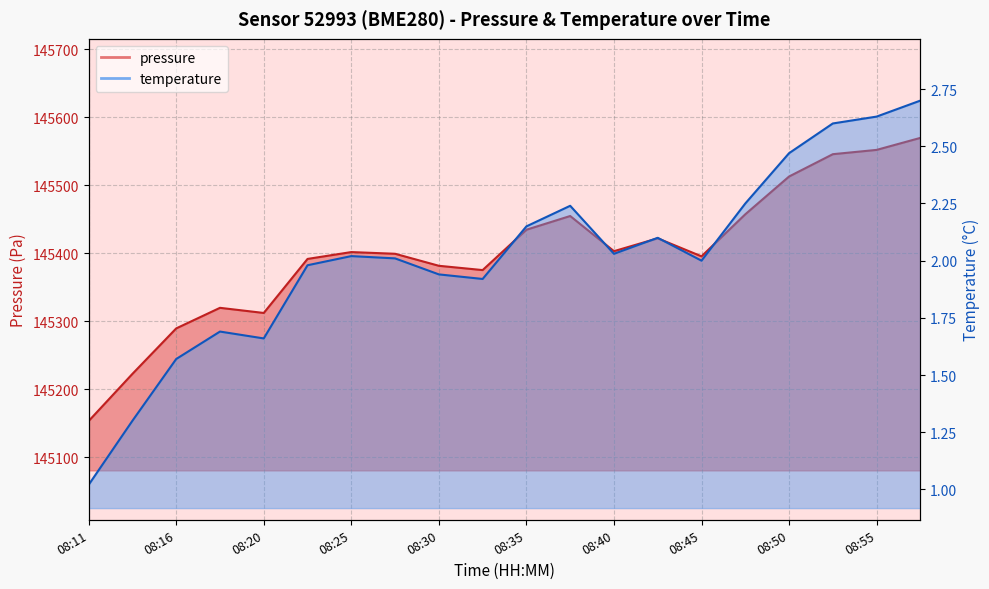

At which label does pressure first exceed 145401?

08:25